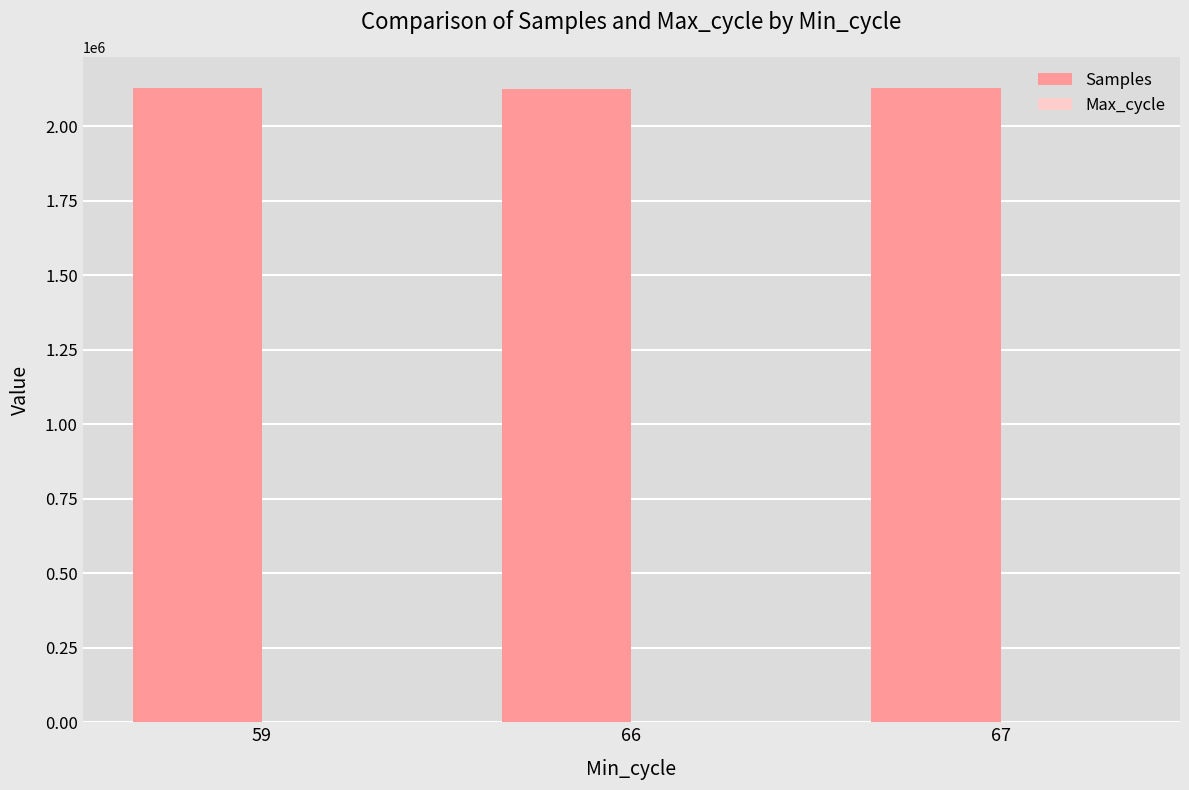

What is the difference between the Samples values at 59 and 67?

71